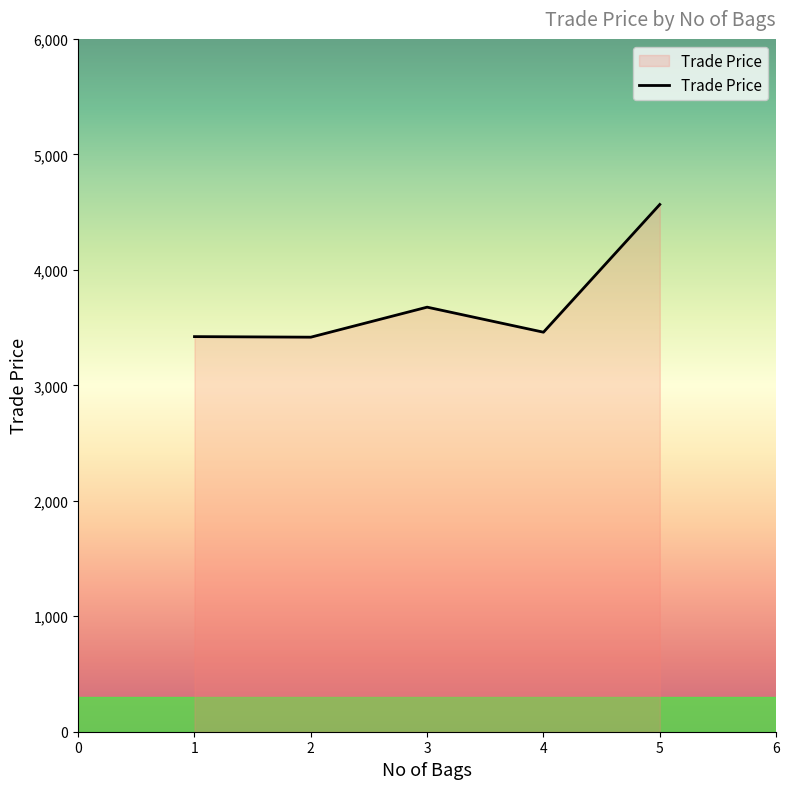

What is the minimum value shown in the chart?

3416.8